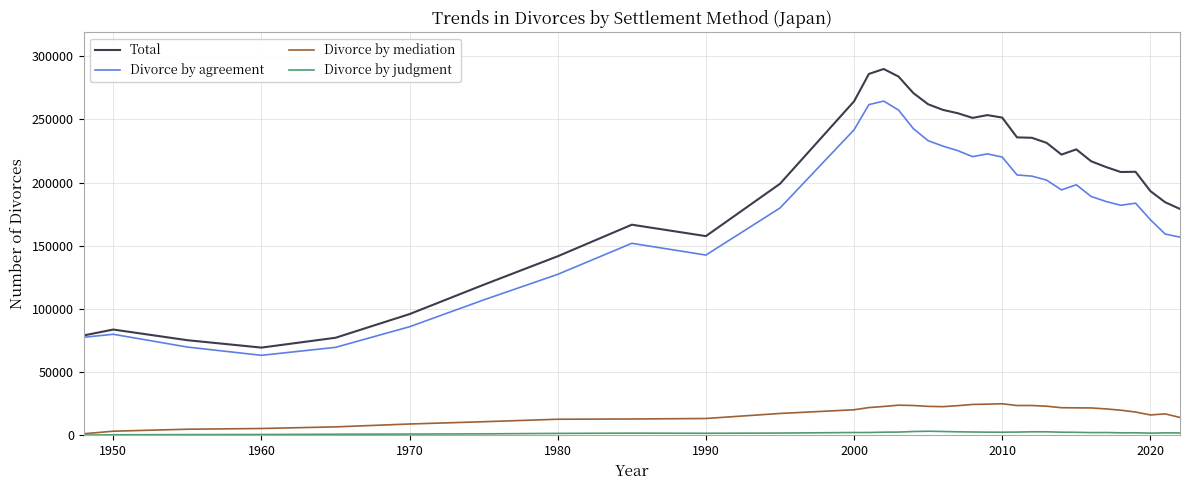

True or false: Divorce by mediation and Divorce by agreement cross at least once.

False